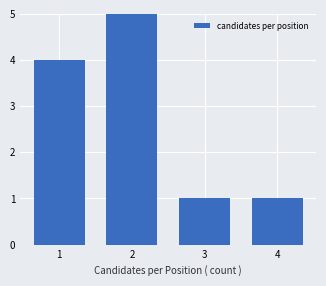

Reading left to right, what are all the values shown in this chart?

4	5	1	1